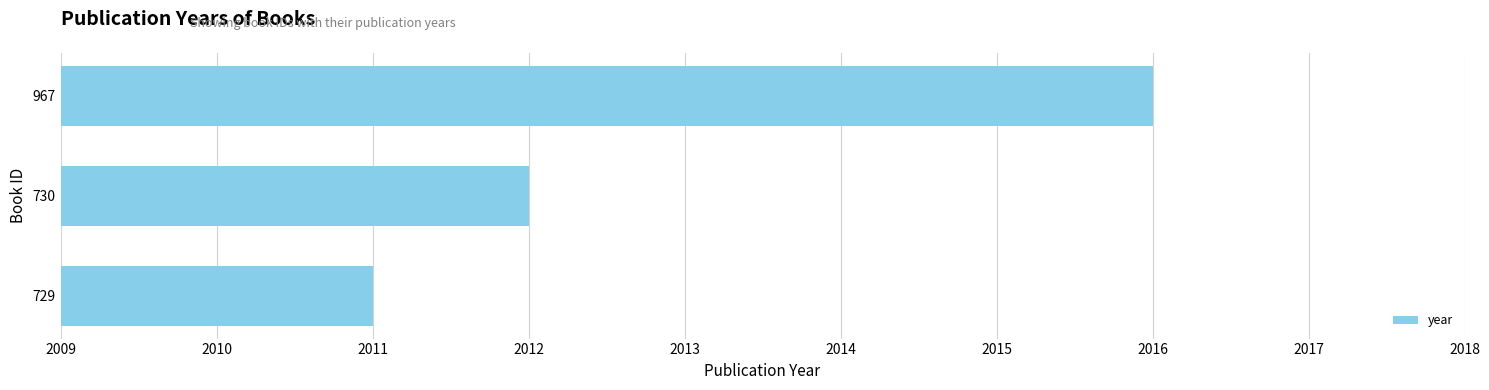

Count the number of categories in the chart.

3